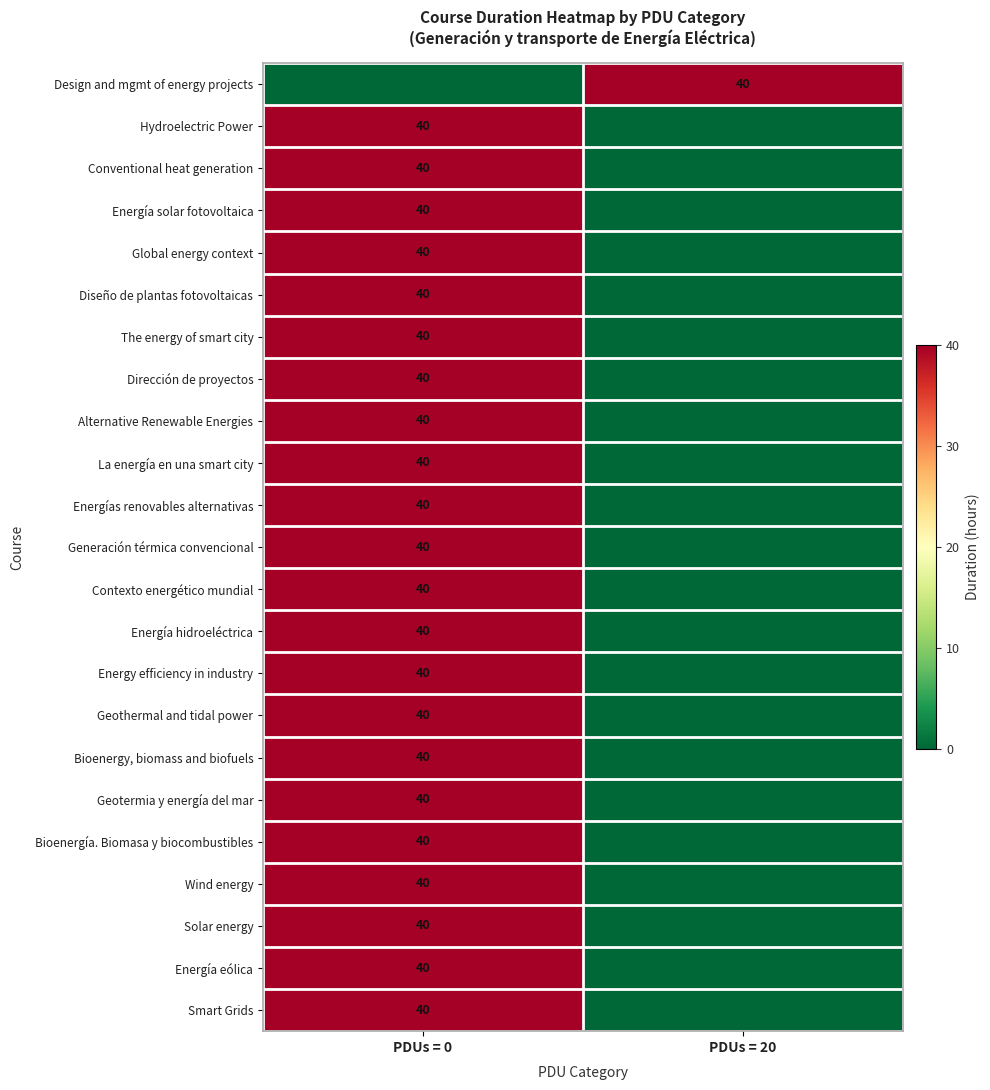

The The energy of smart city series shows 40 at PDUs = 0. True or false?

True